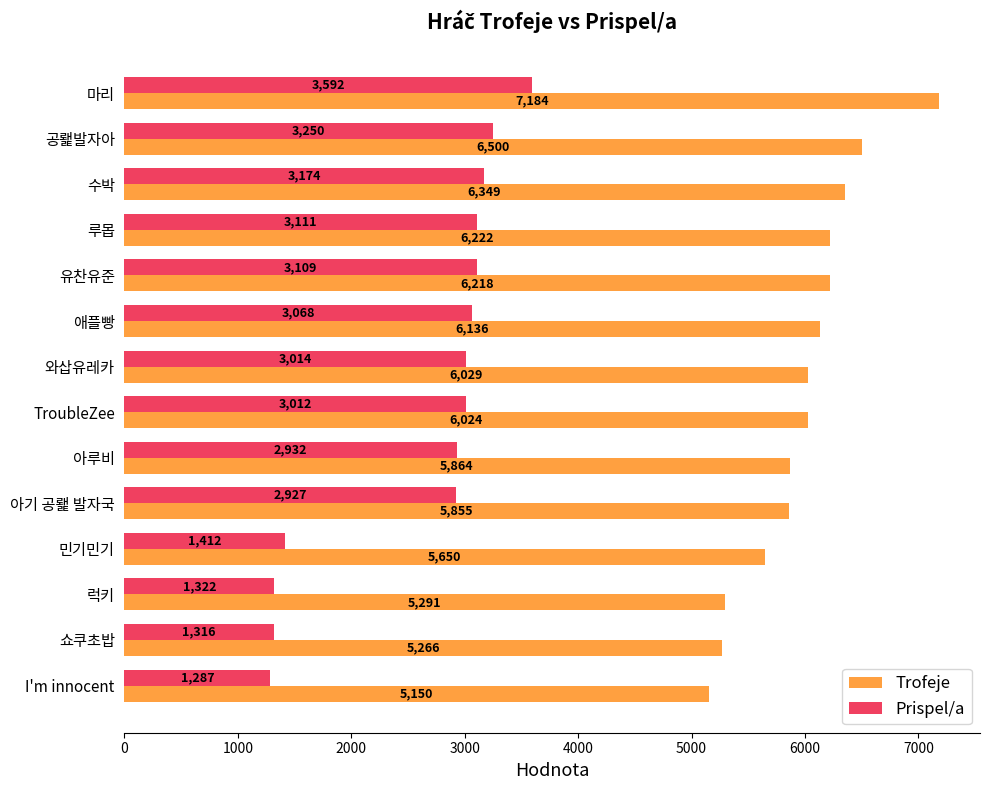

List the labels in order of Prispel/a value, smallest first.

I'm innocent, 쇼쿠초밥, 럭키, 민기민기, 아기 공뢡 발자국, 아루비, TroubleZee, 와삽유레카, 애플빵, 유찬유준, 루몹, 수박, 공뢡발자아, 마리